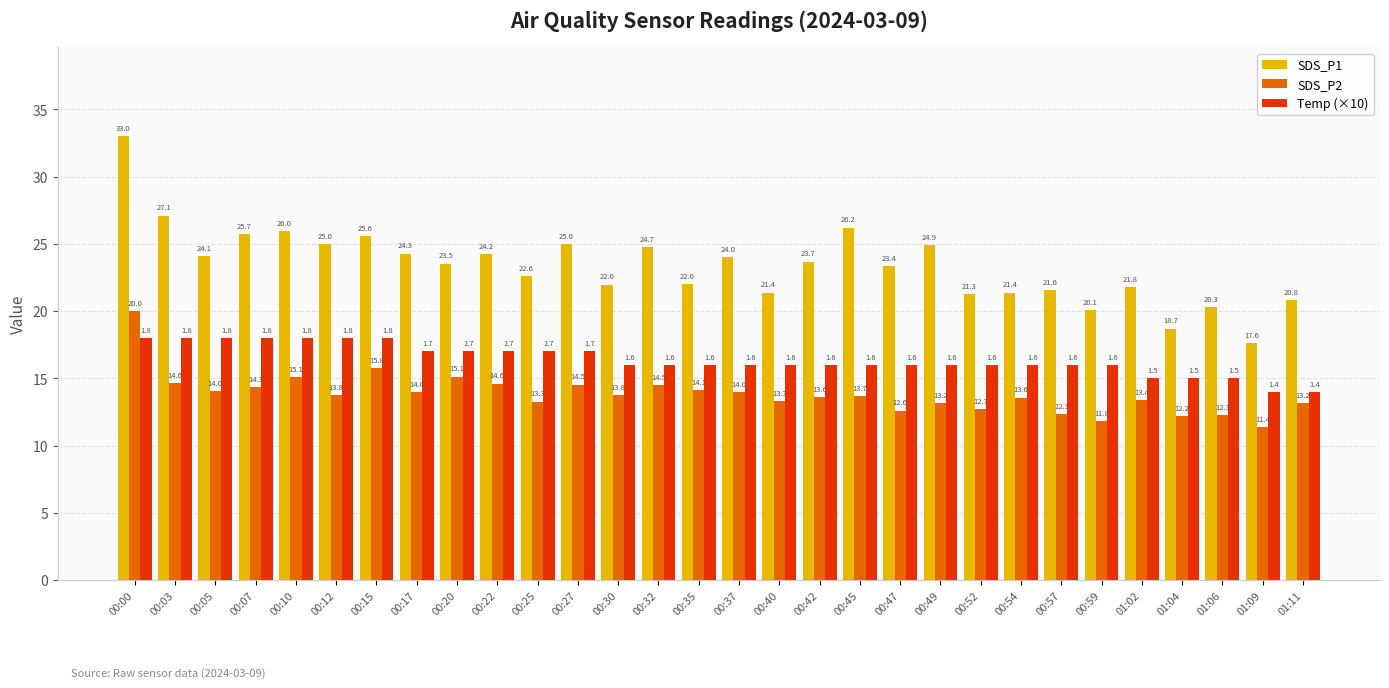

Which series has the largest total across all categories?

SDS_P1